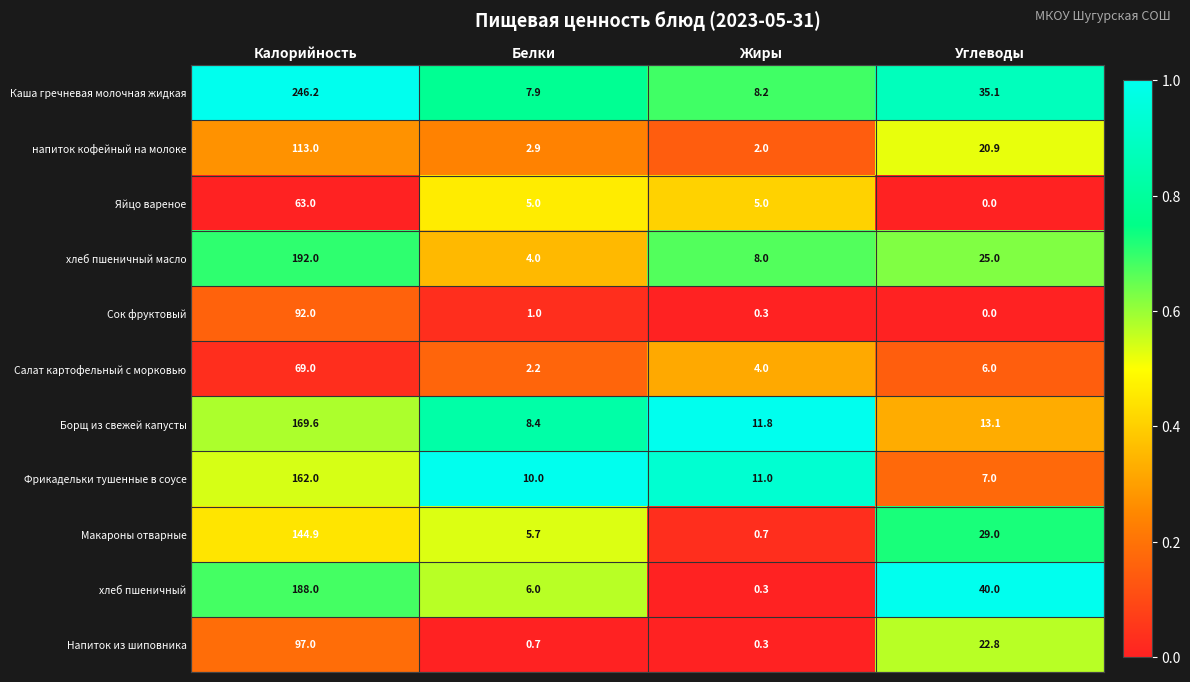

Rank the categories by Сок фруктовый value from highest to lowest.

Калорийность, Белки, Жиры, Углеводы